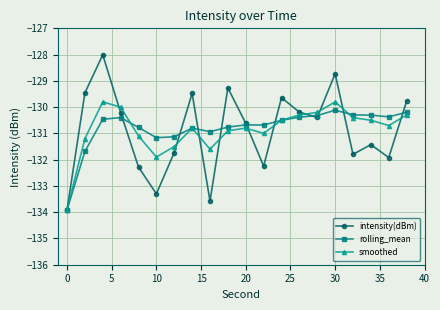

What is the value of the intensity(dBm) point at the 14th from the left?

-130.2